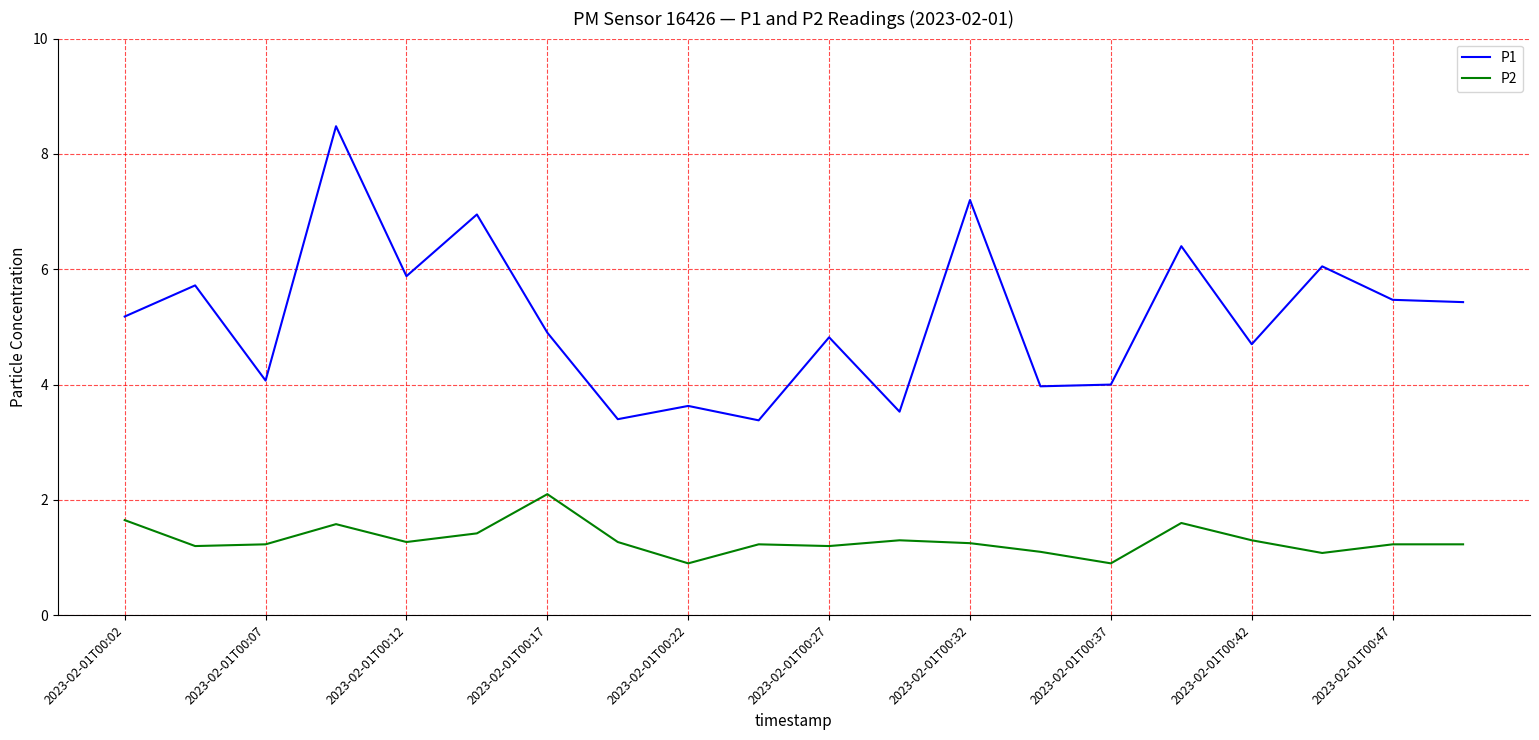

True or false: P1 and P2 intersect in this chart.

False